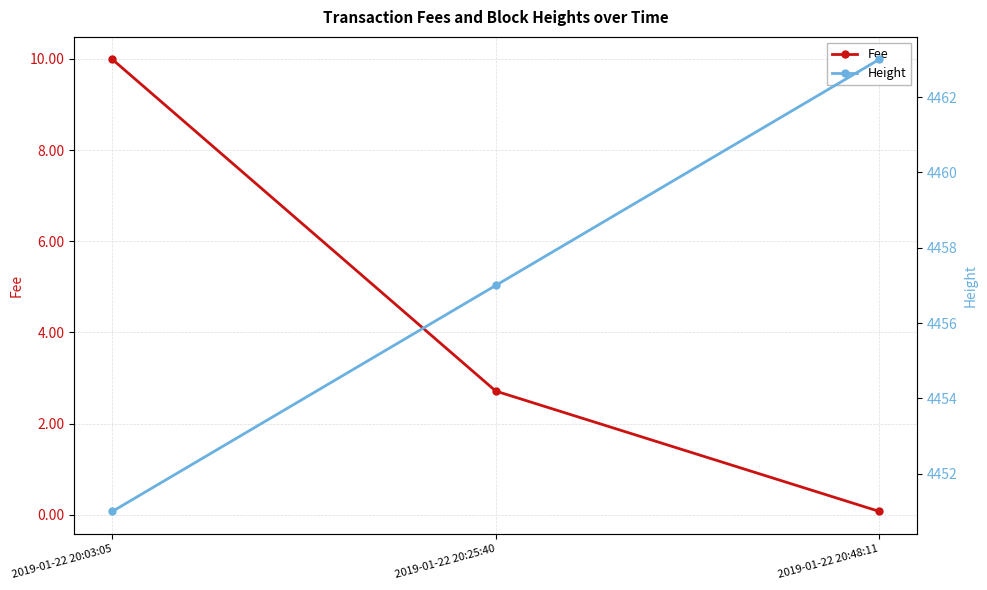

Count the number of categories in the chart.

3